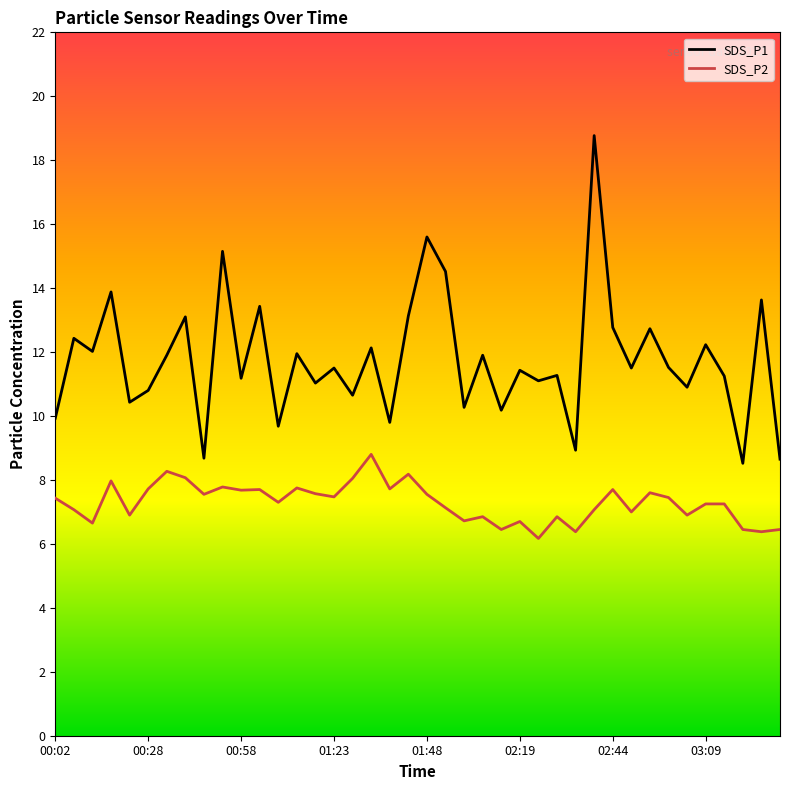

Is the value of SDS_P2 at 37 greater than the value of SDS_P1 at 25?

No